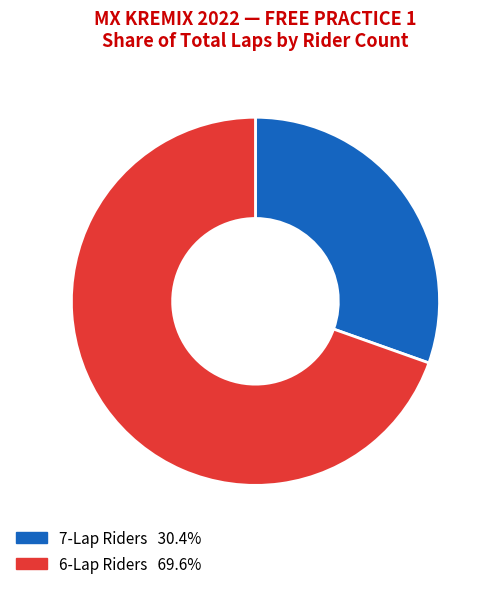

Is there a majority slice in this chart?

Yes